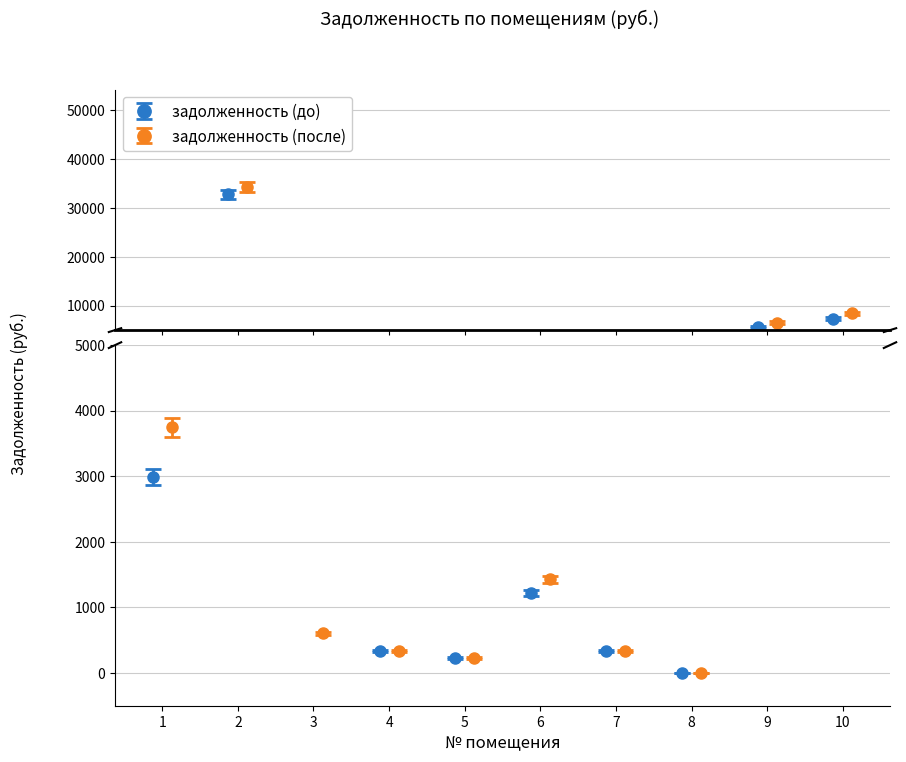

What is the value of the задолженность (до) point at the 6th from the left?

1217.8